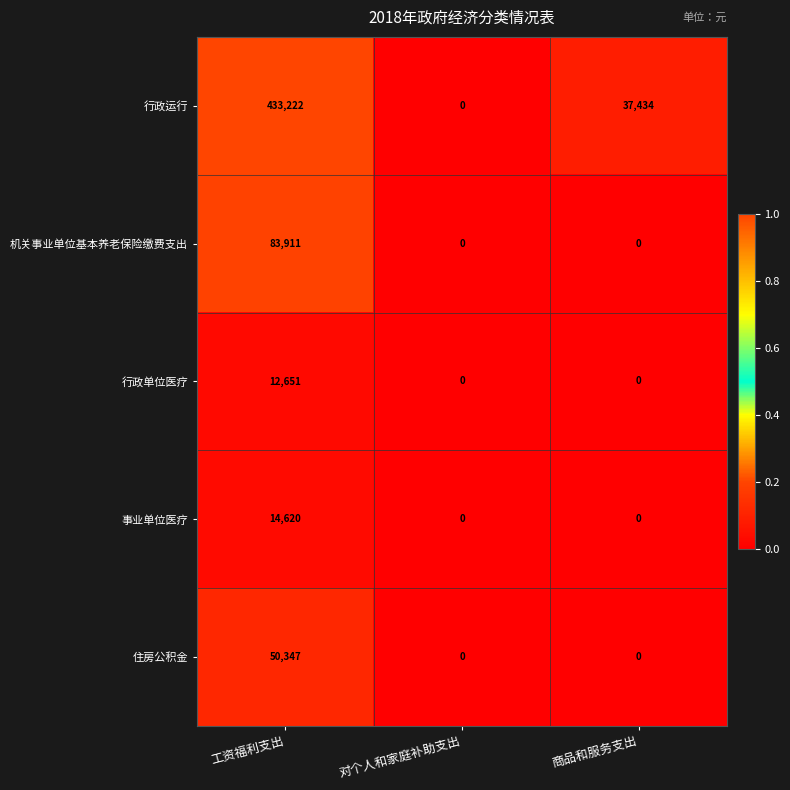

Count the 事业单位医疗 values in the range 0 to 14620.

3